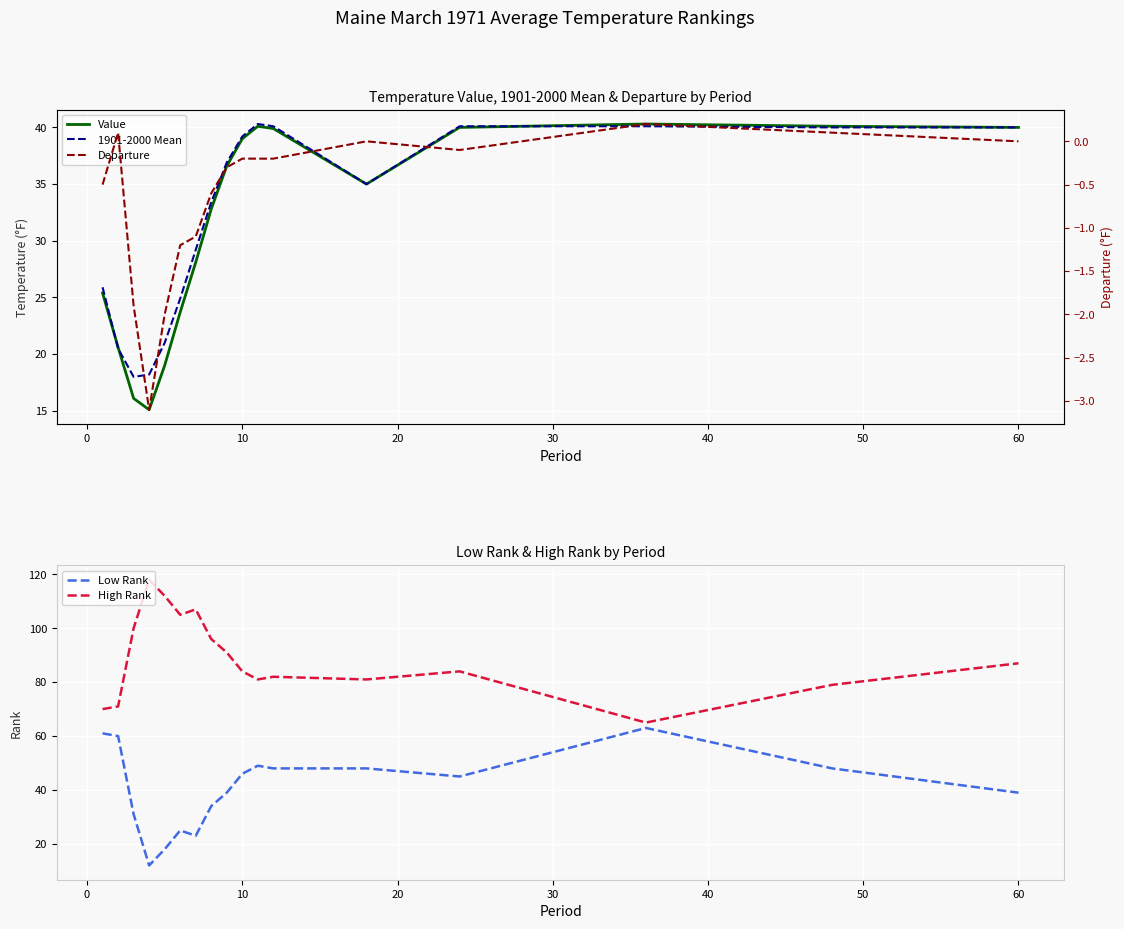

Is it true that High Rank equals 84 at 10?

True